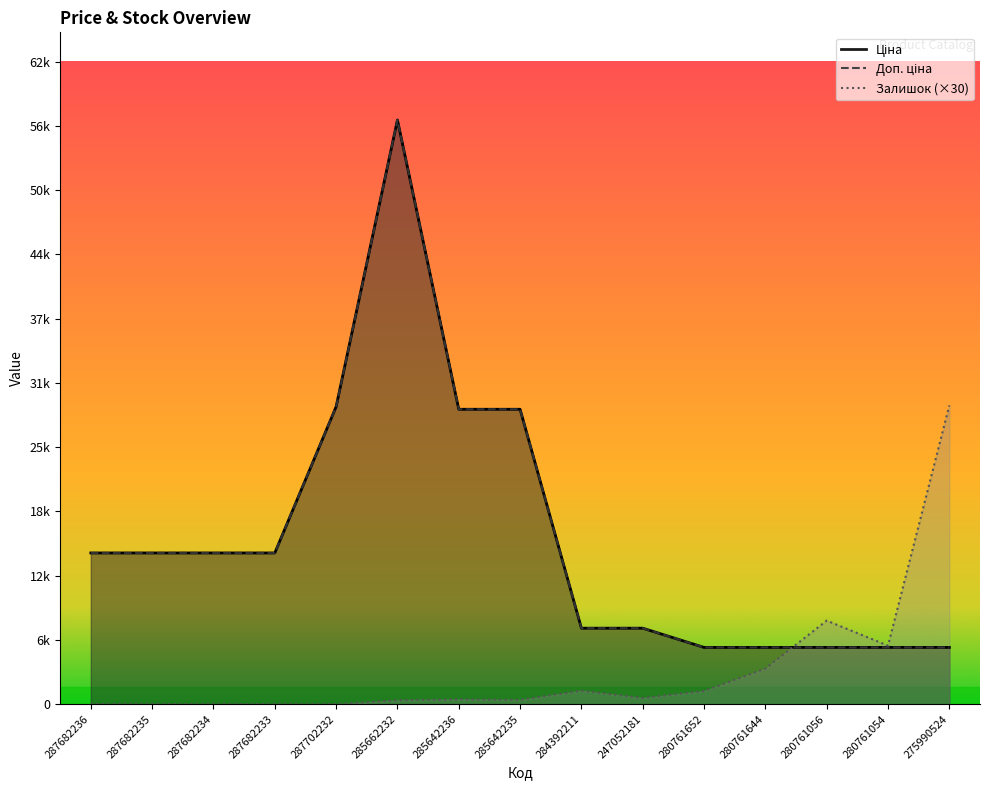

Which series ends up on top after the final intersection of Залишок and Доп. ціна?

Залишок